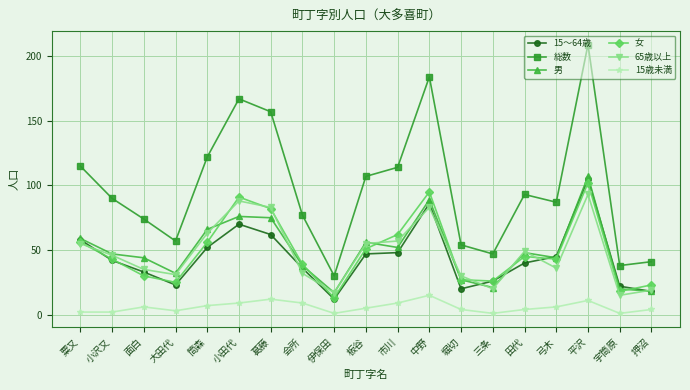

What is the minimum value for 男?

17